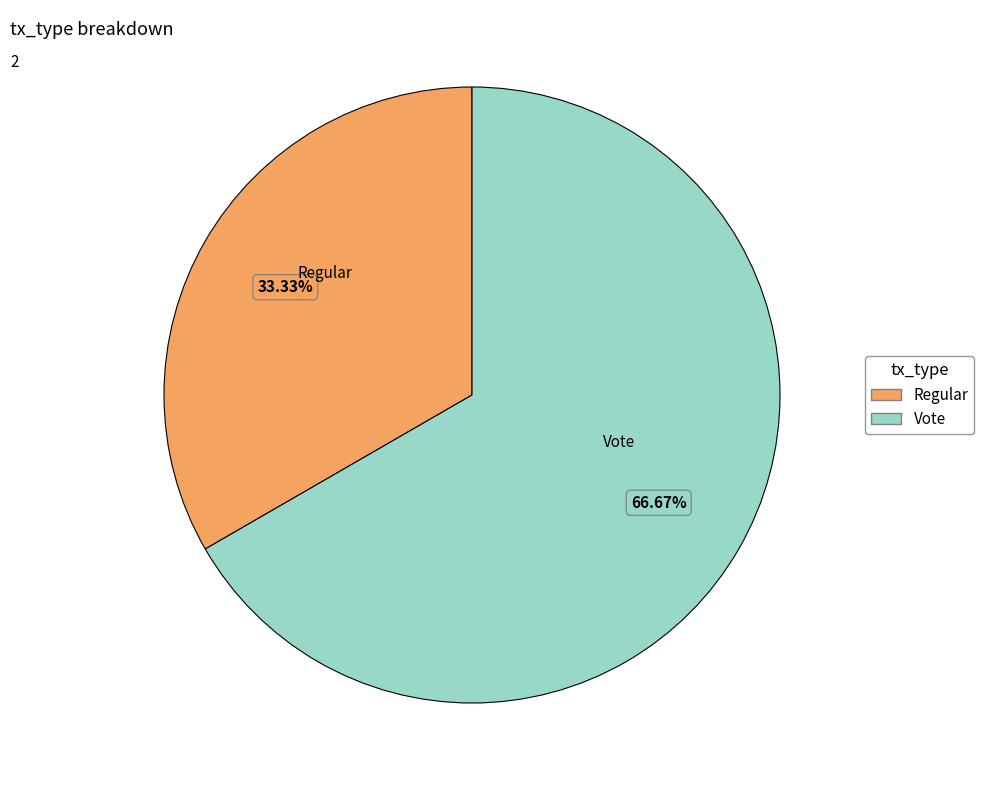

Do Vote and Regular together represent more than half of the pie?

Yes